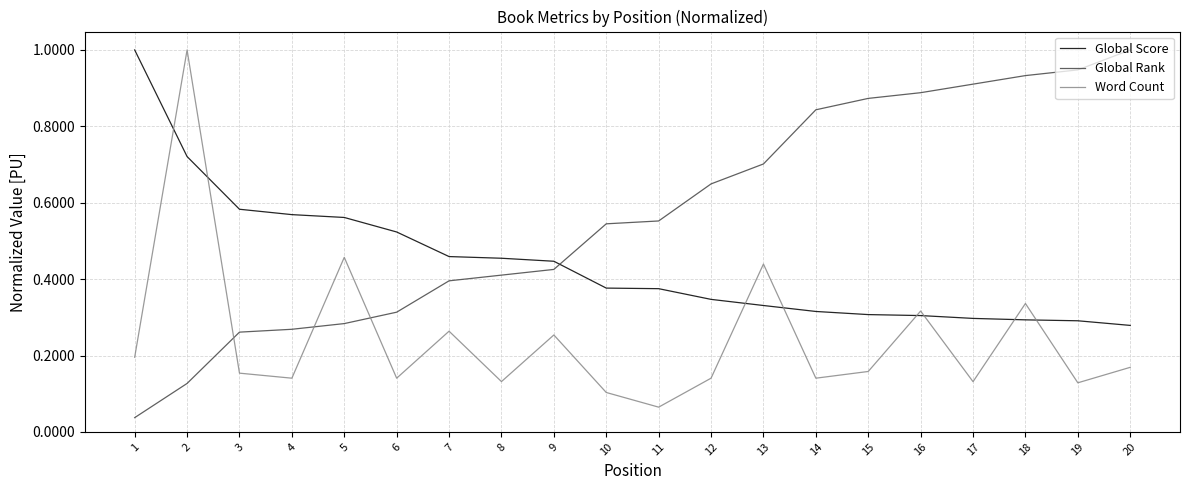

List the series in order of their overall mean, highest first.

Global Rank, Global Score, Word Count